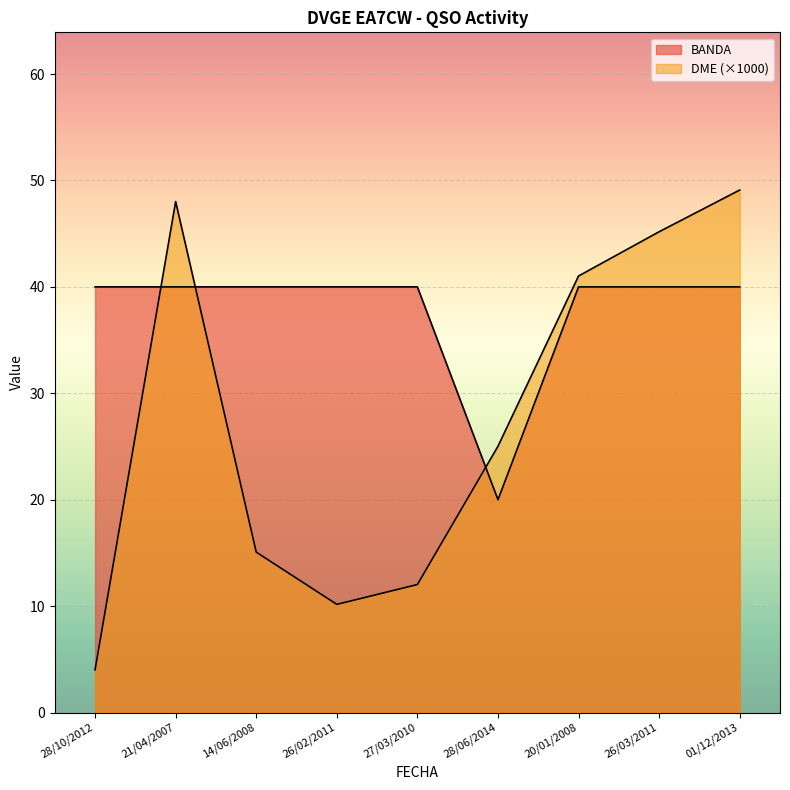

At how many categories does at least one series exceed 36?

8